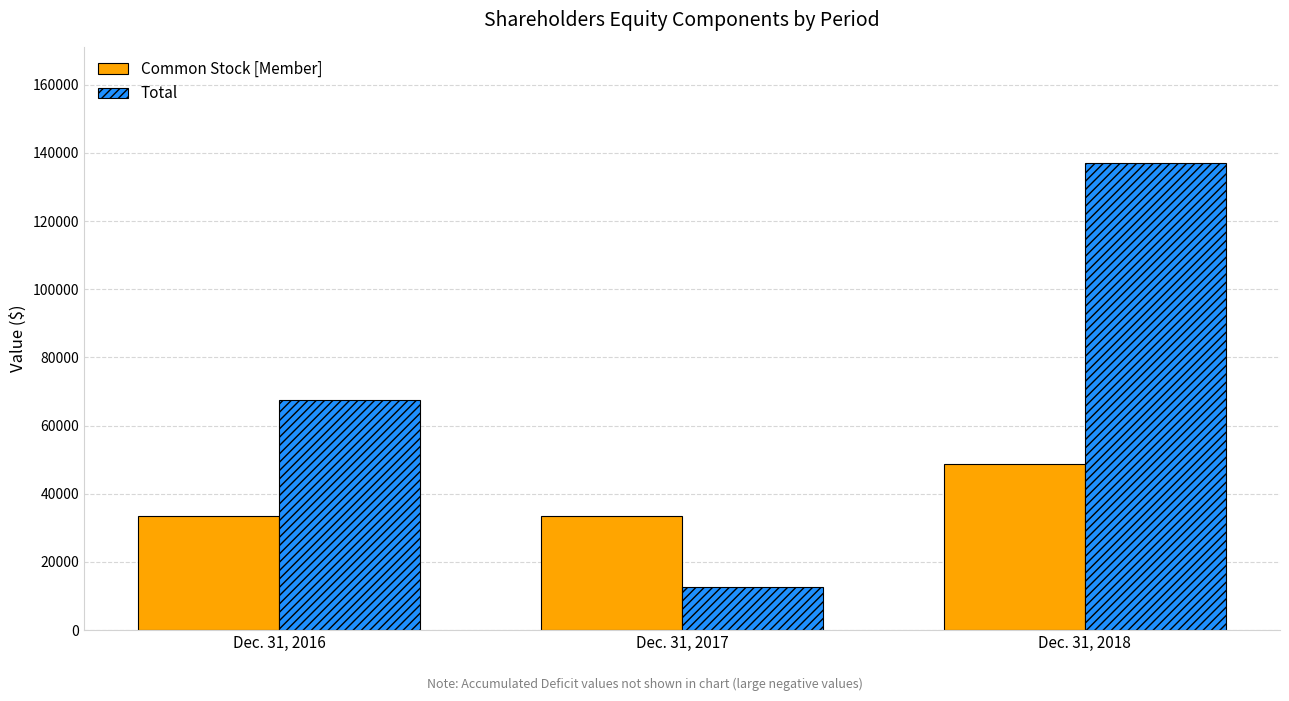

What is the value of the Common Stock [Member] bar at the 1st from the left?

33591